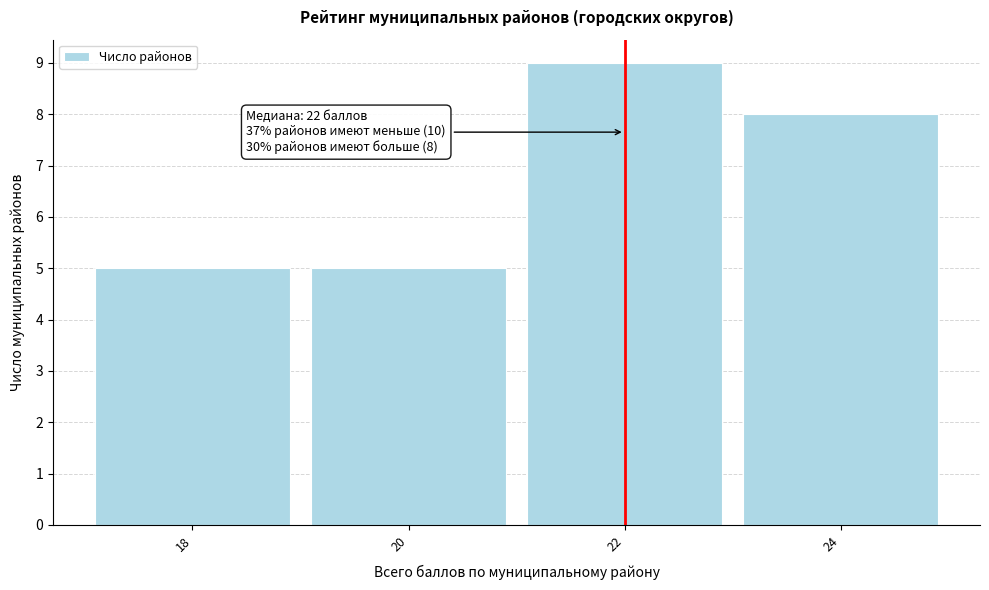

Reading left to right, list all the values displayed in this chart.

18=5	20=5	22=9	24=8